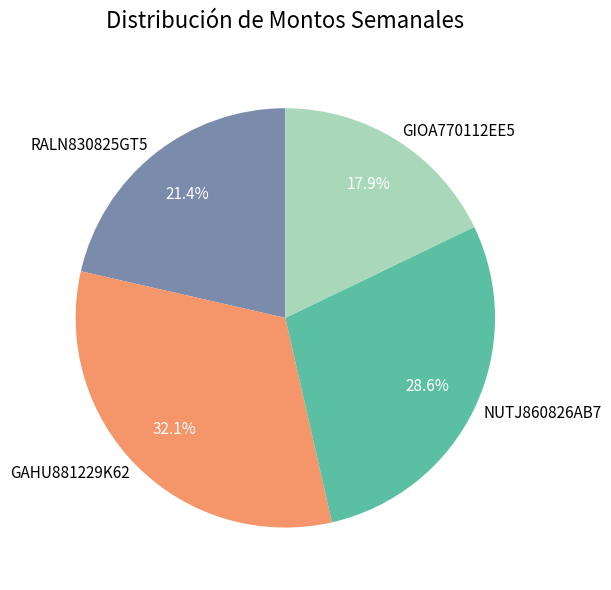

Does any single category account for the majority?

No